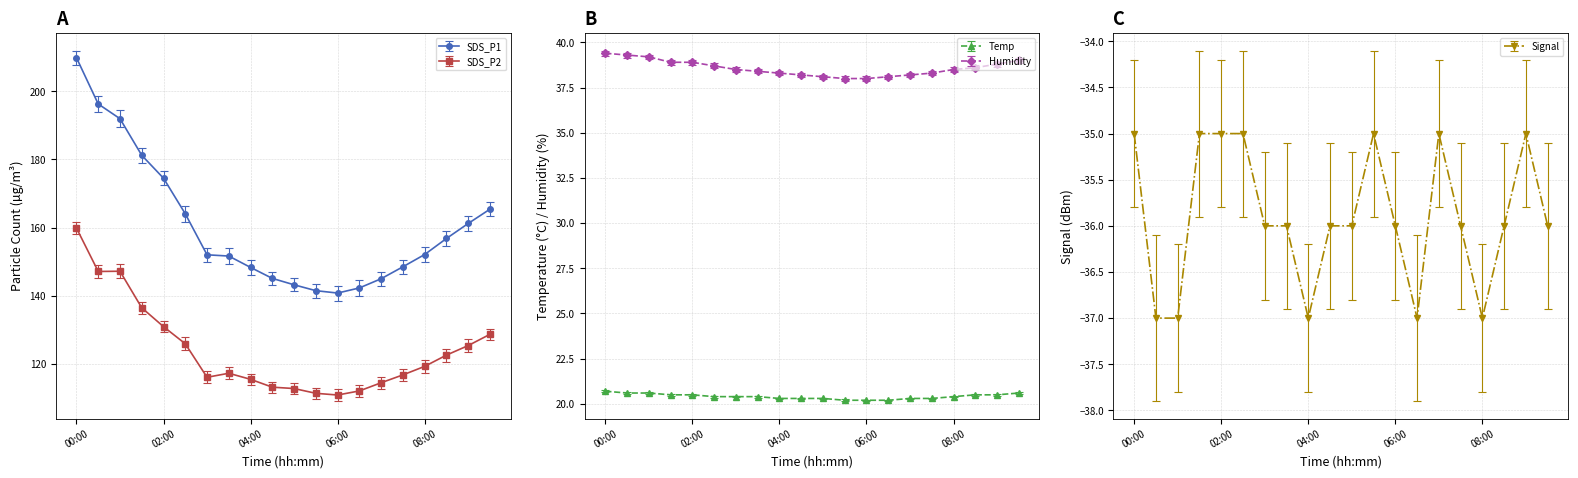

What position from the left is 04:30?

10